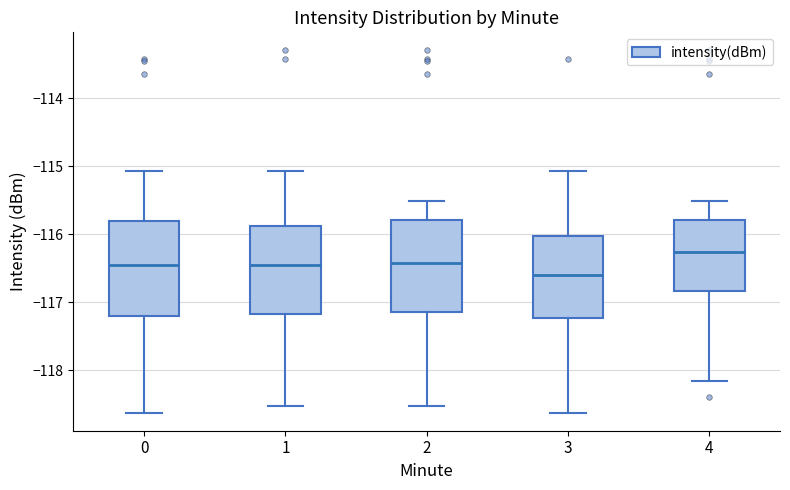

Where does the upper whisker of the box at x = 4 end on the y-axis? The values are not printed on the chart, so give them approximately, as read against the axis.

-115.5